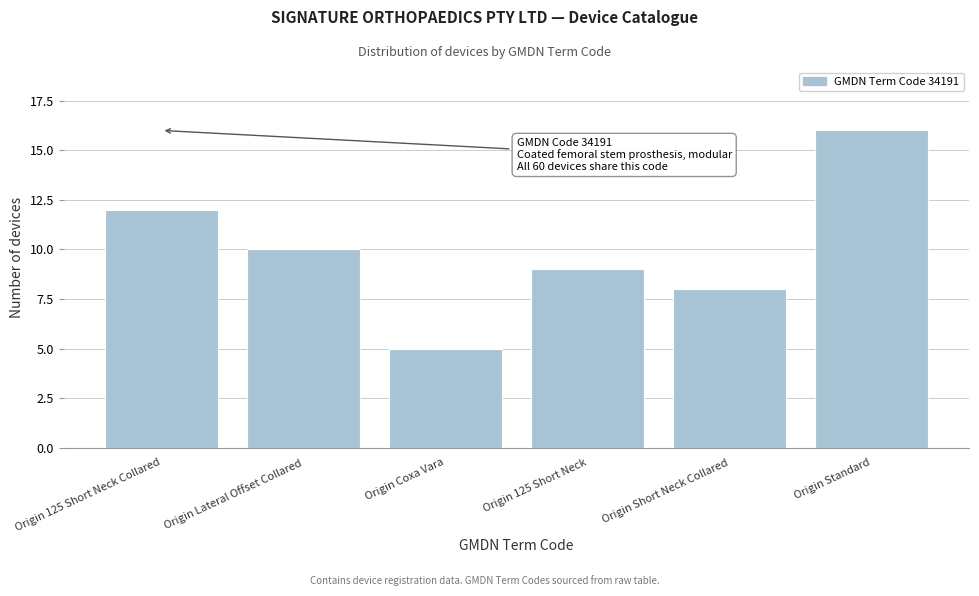

Reading left to right, extract all data points from this chart.

12	10	5	9	8	16